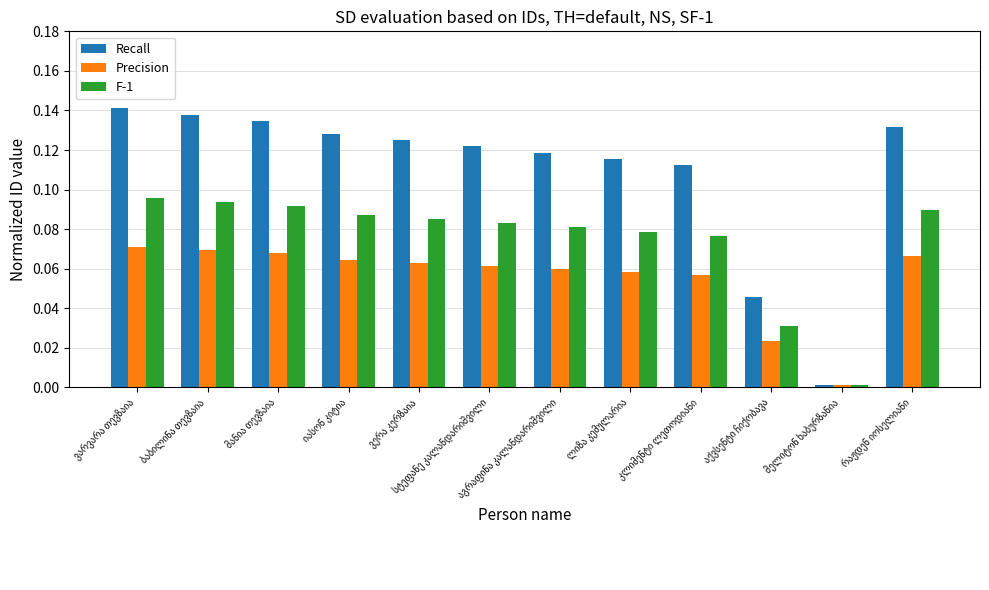

Rank the series by their average value, from lowest to highest.

Precision, F-1, Recall